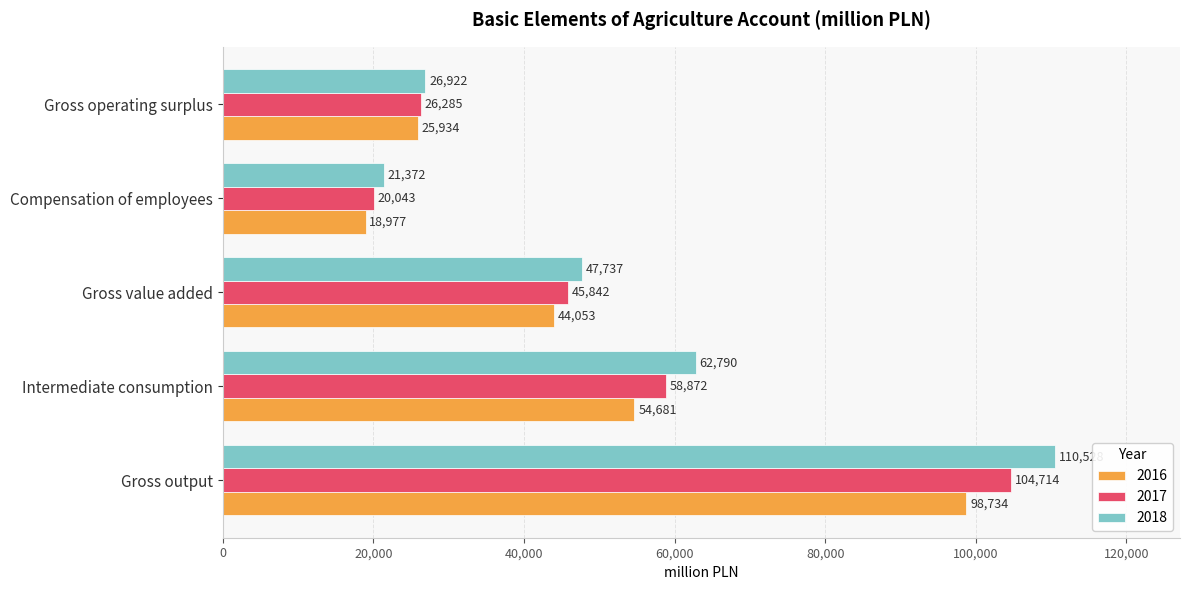

At how many categories does at least one series exceed 26376?

4